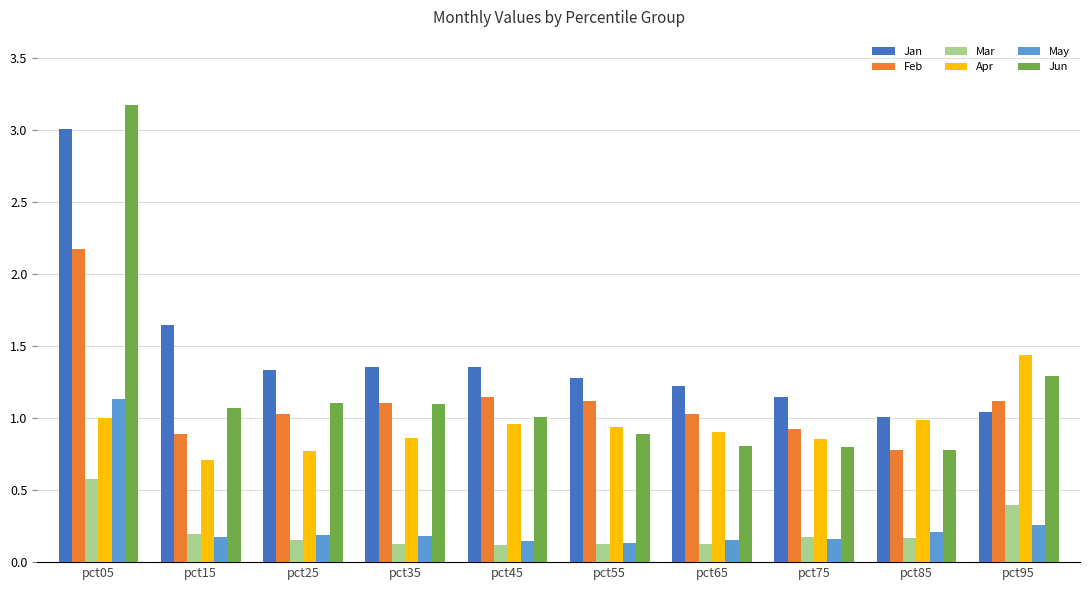

Which series has the widest spread of values?

Jun